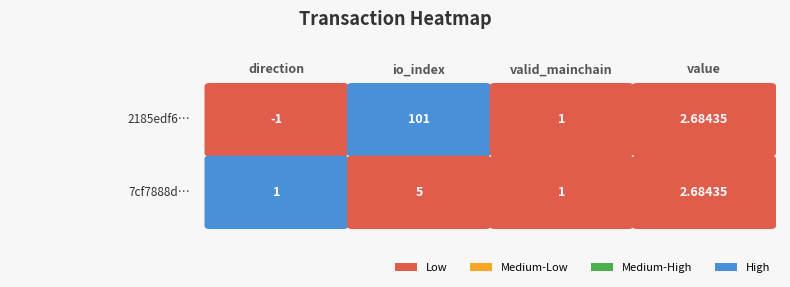

How many data points in 7cf7888dab70426a1c9cca68c7c397880adec6c are less than 2?

2